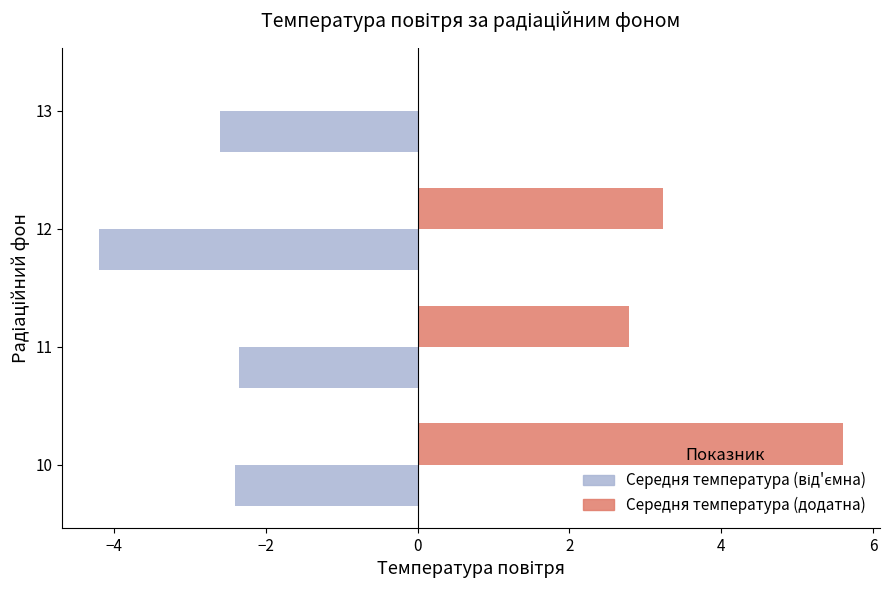

What is the sum of the Середня температура (додатна) values at 10 and 13?

5.6